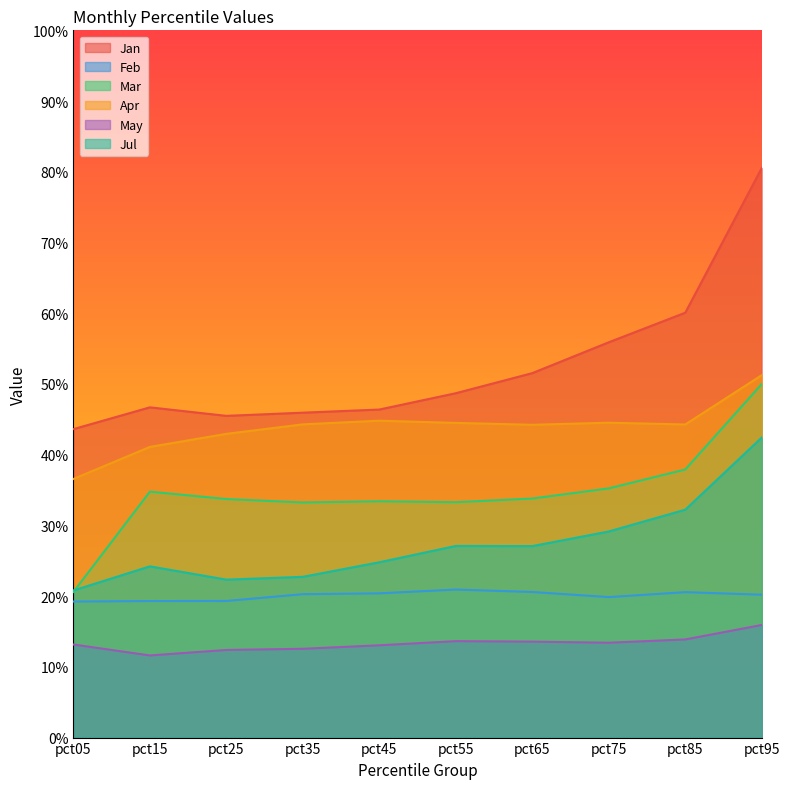

Reading left to right, extract all data points from this chart.

Jan: 0.4	0.5	0.5	0.5	0.5	0.5	0.5	0.6	0.6	0.8
Feb: 0.2	0.2	0.2	0.2	0.2	0.2	0.2	0.2	0.2	0.2
Mar: 0.2	0.3	0.3	0.3	0.3	0.3	0.3	0.4	0.4	0.5
Apr: 0.4	0.4	0.4	0.4	0.4	0.4	0.4	0.4	0.4	0.5
May: 0.1	0.1	0.1	0.1	0.1	0.1	0.1	0.1	0.1	0.2
Jul: 0.2	0.2	0.2	0.2	0.2	0.3	0.3	0.3	0.3	0.4